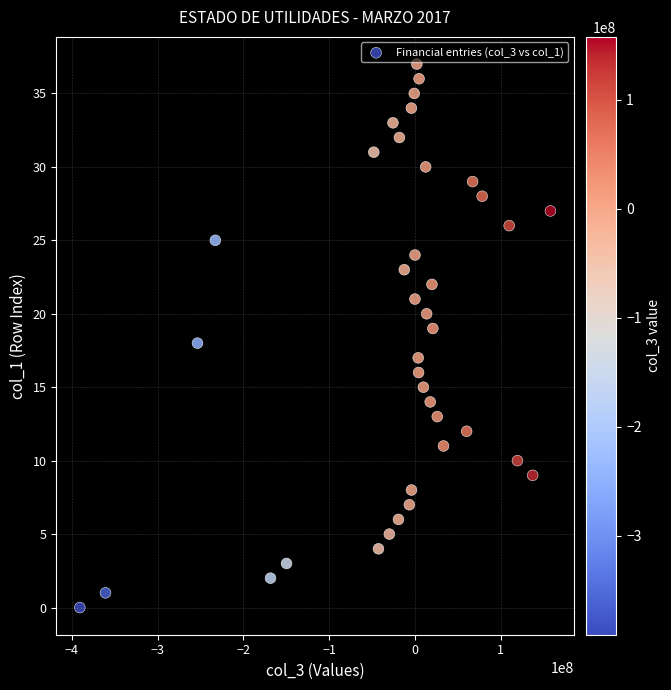

What is the range of Y values (max minus min)?

37